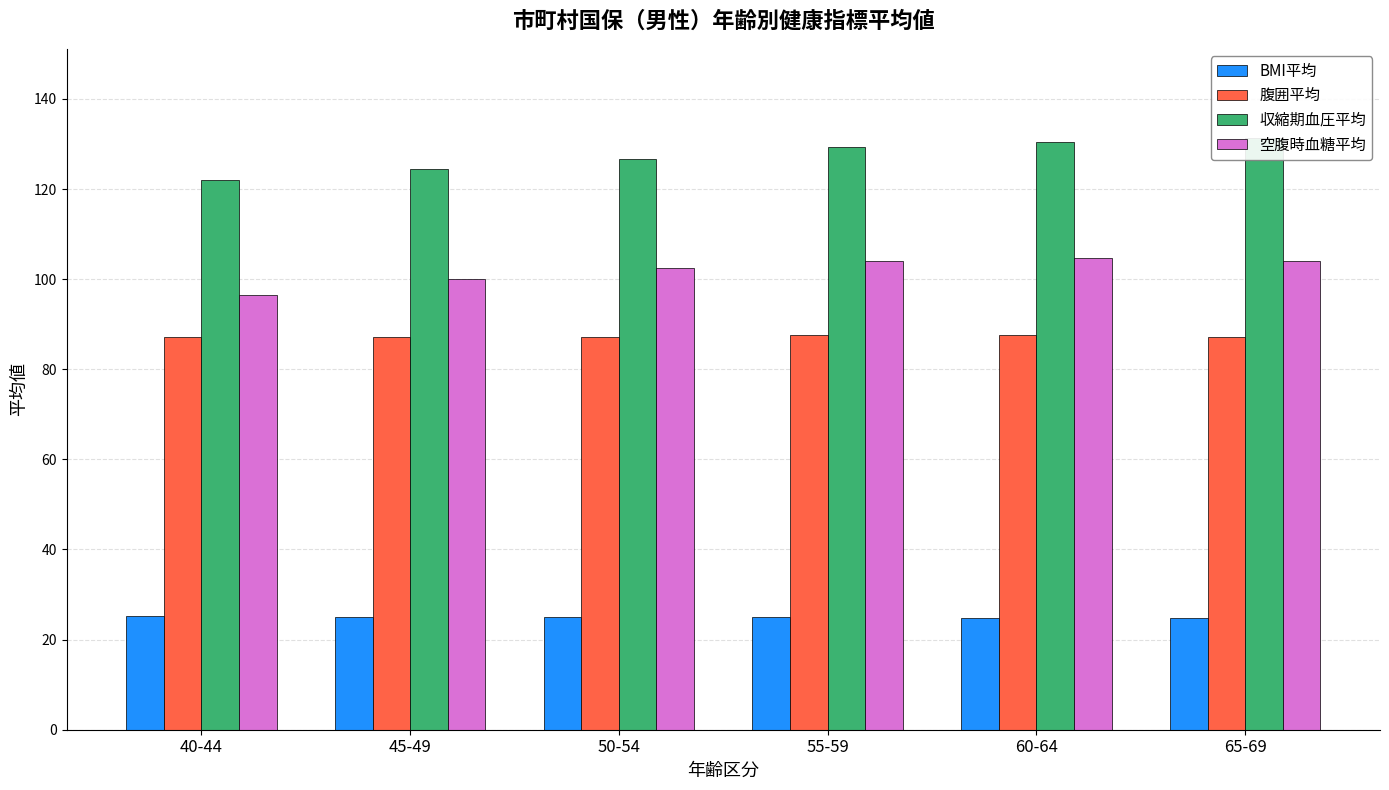

Reading right to left, transcribe all the data shown in this chart.

BMI平均: 65-69=24.7	60-64=24.9	55-59=24.9	50-54=25.0	45-49=25.1	40-44=25.2
腹囲平均: 65-69=87.2	60-64=87.6	55-59=87.6	50-54=87.1	45-49=87.3	40-44=87.1
収縮期血圧平均: 65-69=131.4	60-64=130.4	55-59=129.3	50-54=126.7	45-49=124.4	40-44=122.0
空腹時血糖平均: 65-69=104.1	60-64=104.7	55-59=104.1	50-54=102.4	45-49=100.1	40-44=96.4